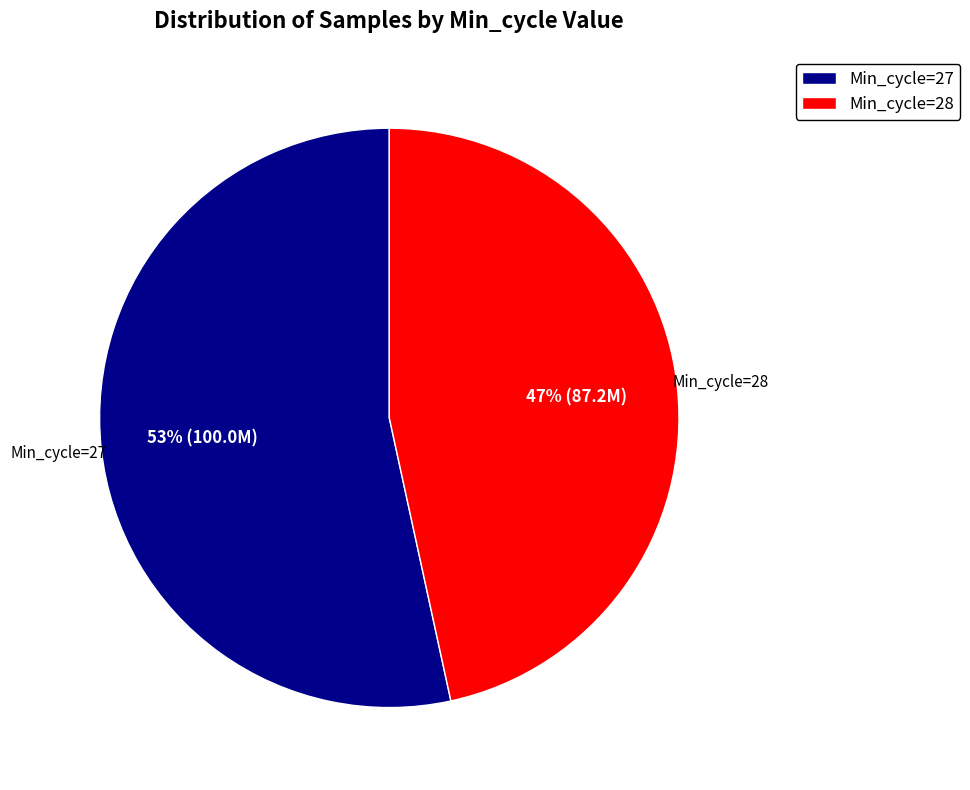

Which has a higher value, Min_cycle=27 or Min_cycle=28?

Min_cycle=27